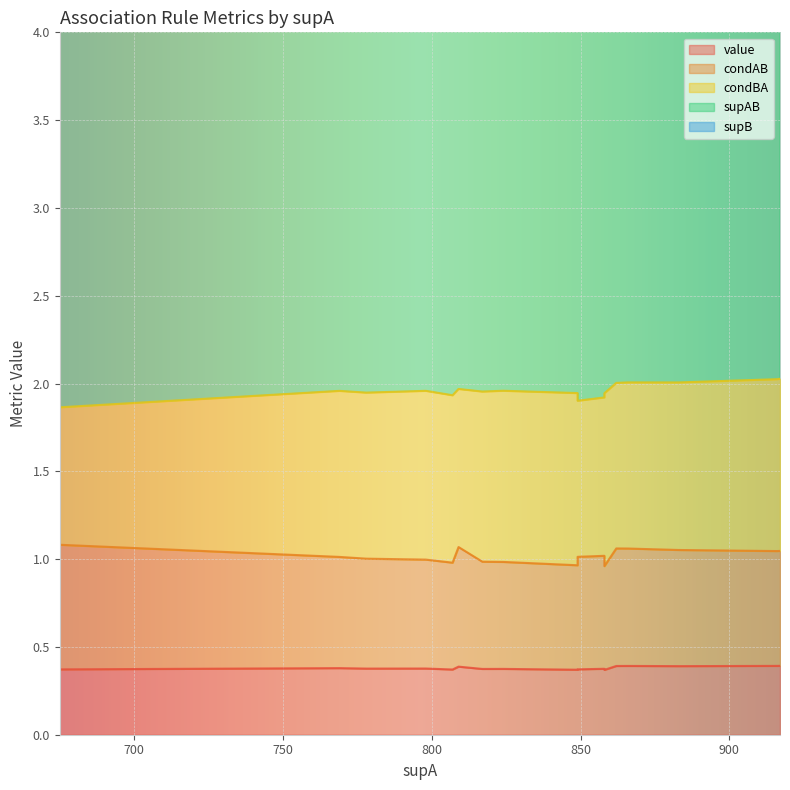

List the series in order of their peak value, lowest first.

value, condAB, condBA, supAB, supB